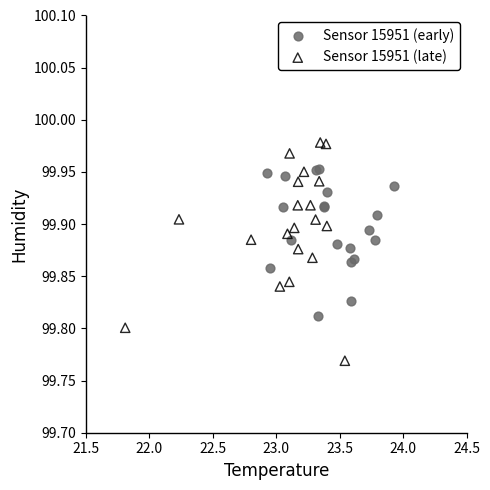

Which series has the largest Y range (max minus min)?

Sensor 15951 (late)